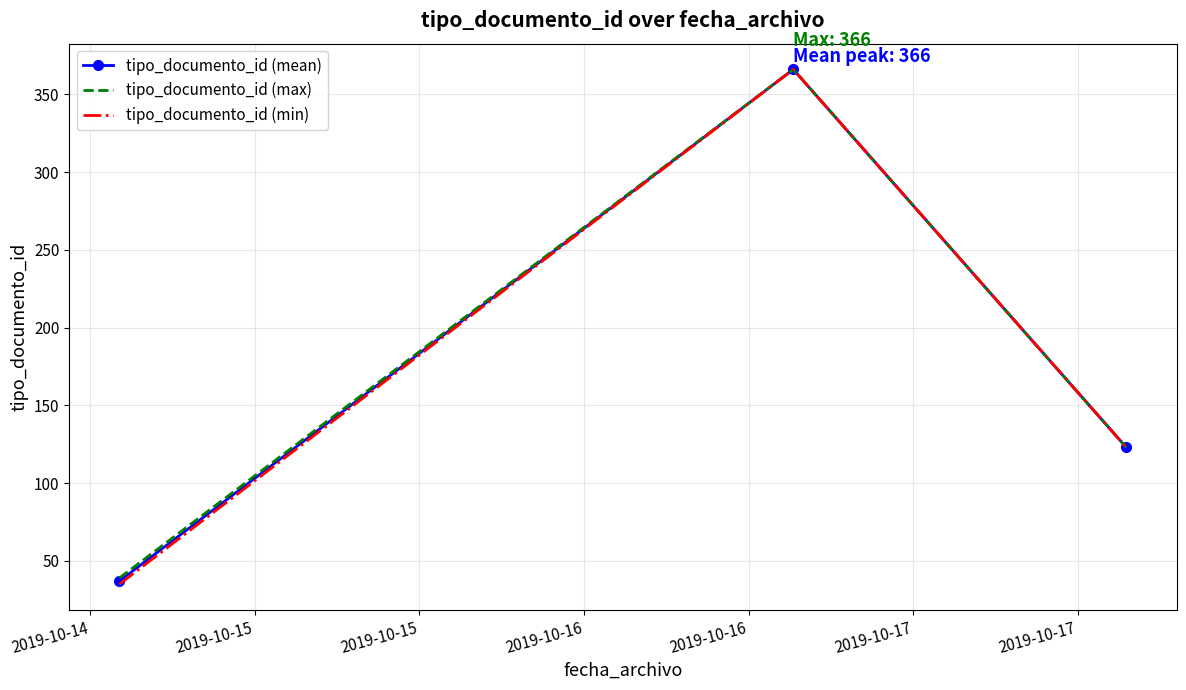

Which series has the widest spread of values?

tipo_documento_id (min)